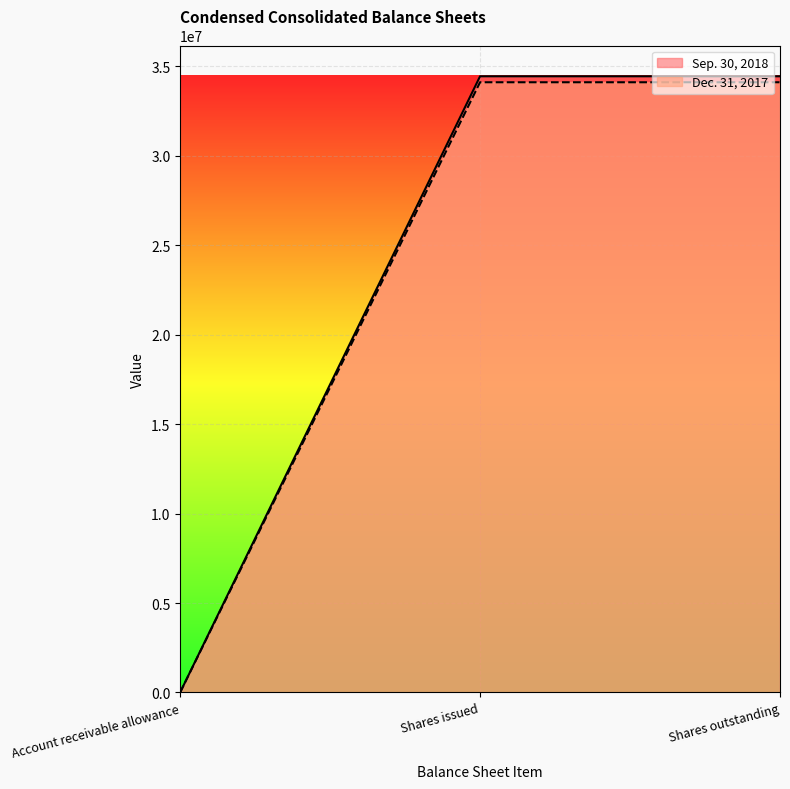

Reading right to left, extract all data points from this chart.

Sep. 30, 2018: 34444113	34444113	275
Dec. 31, 2017: 34111461	34111461	277